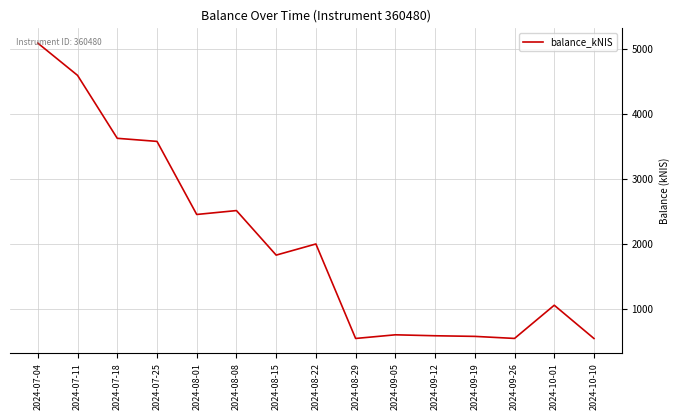

The value at 2024-08-22 is 1999.7. True or false?

True